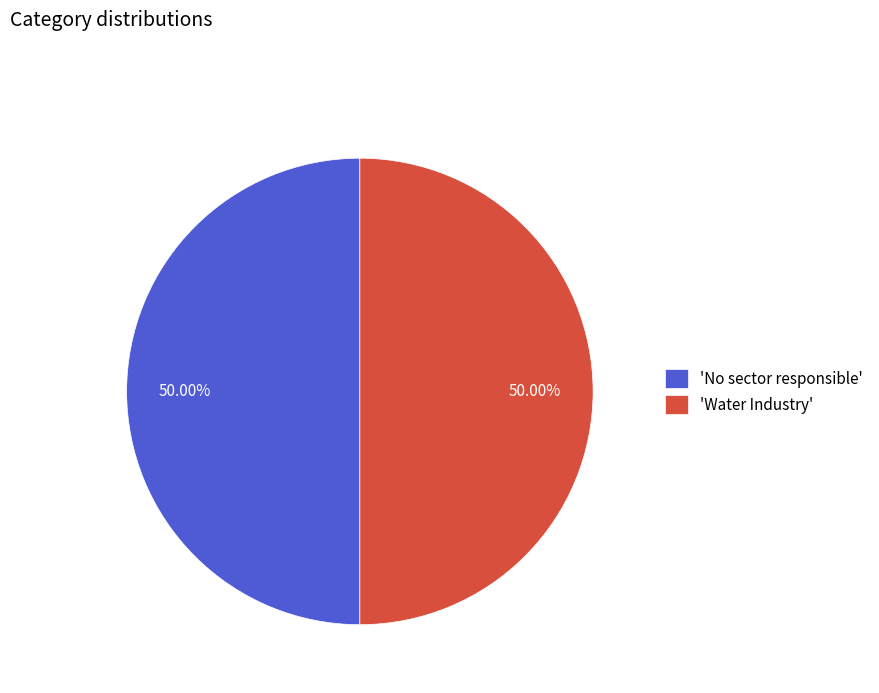

Approximately how many times larger is the value at 'Water Industry' compared to 'No sector responsible'?

1.0